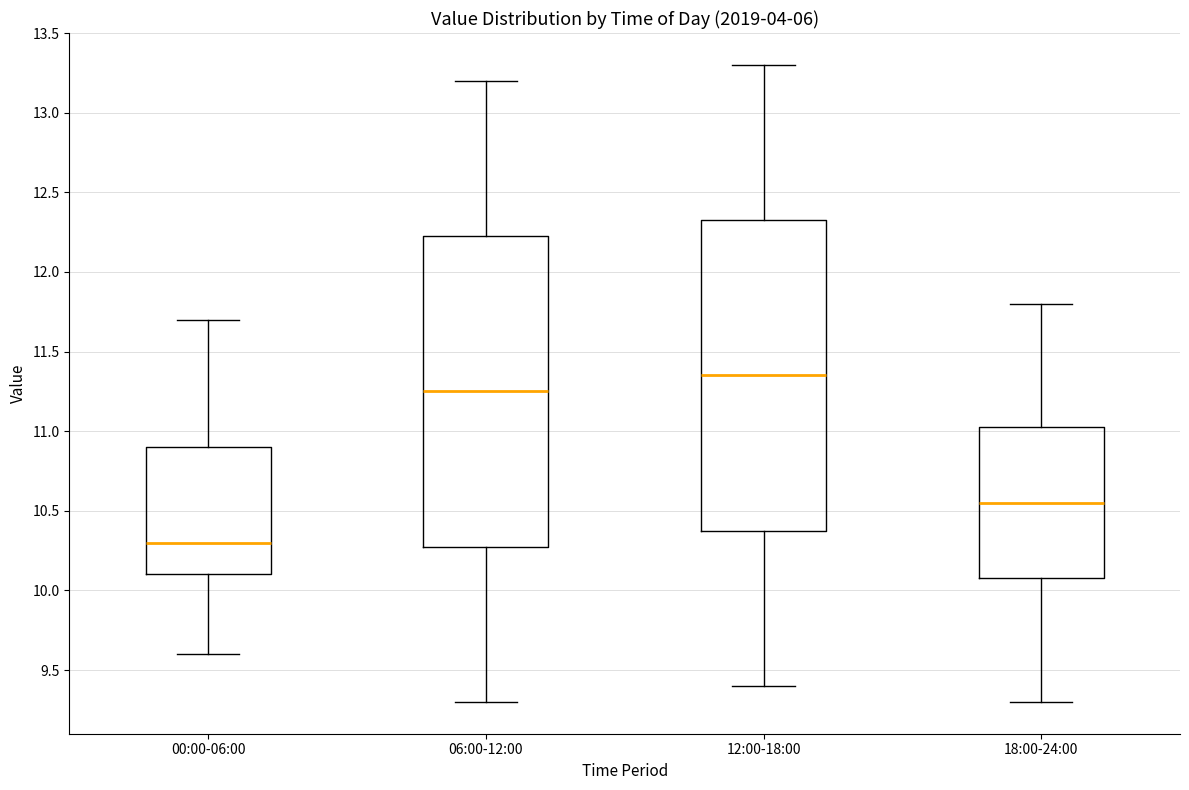

Where is the lower edge of the box for 00:00-06:00 on the y-axis? The values are not printed on the chart, so give them approximately, as read against the axis.

10.10